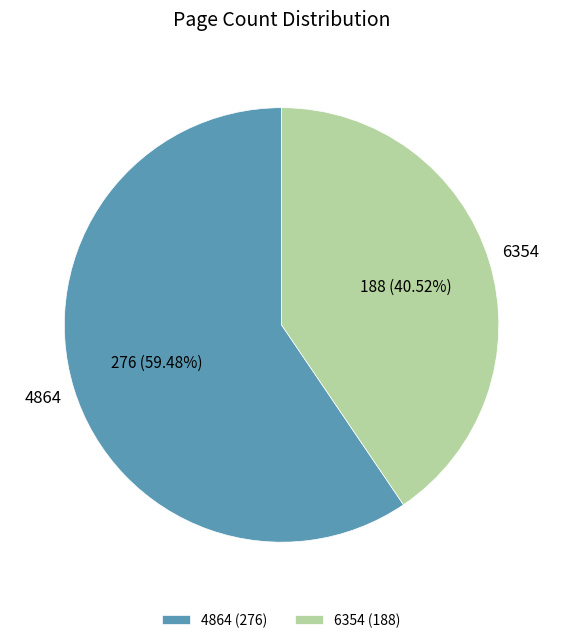

What is the ratio of the value at 4864 to the value at 6354?

1.5